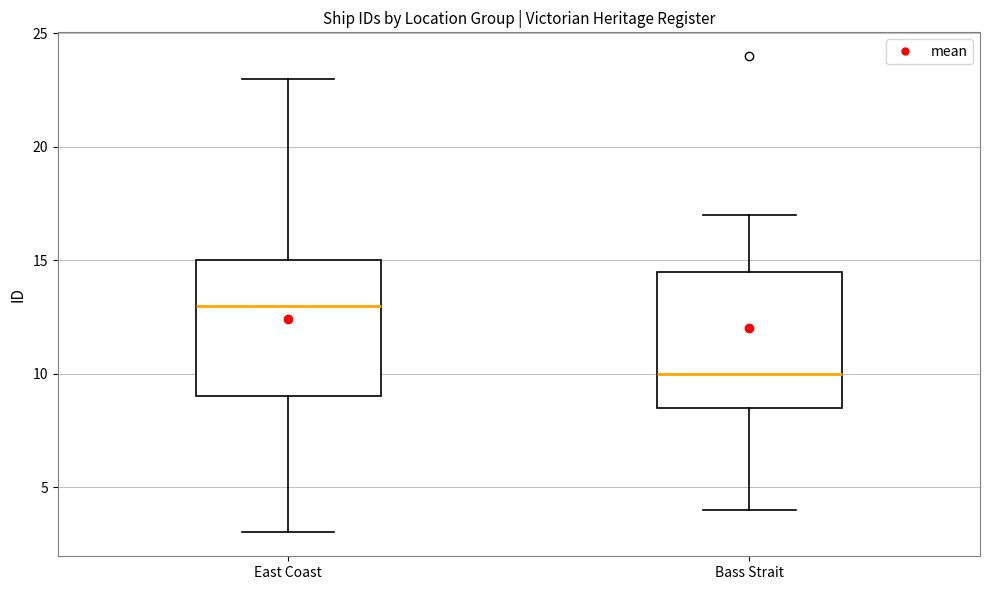

Reading left to right, read every box against the y-axis: the position of its median line, the range the box covers, and the ends of its whiskers. The values are not printed on the chart, so give them approximately, as read against the axis.

East Coast: median 13.0, box 9.0 to 15.0, whiskers 3.0 to 23.0
Bass Strait: median 10.0, box 8.5 to 14.5, whiskers 4.0 to 17.0